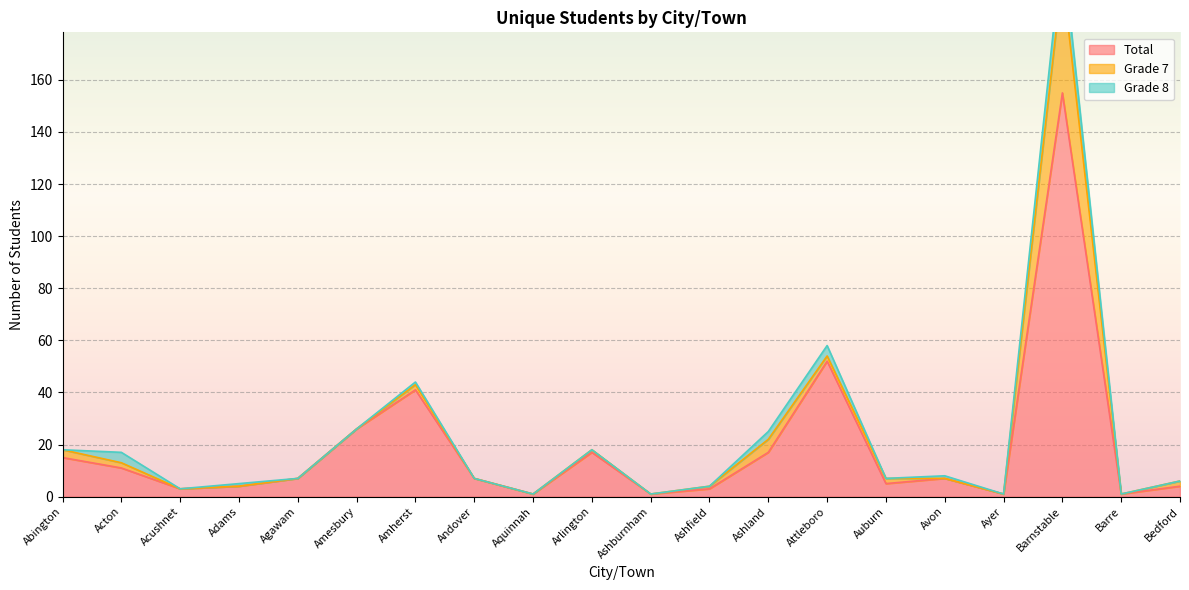

How many values in the Total series exceed 7?

8